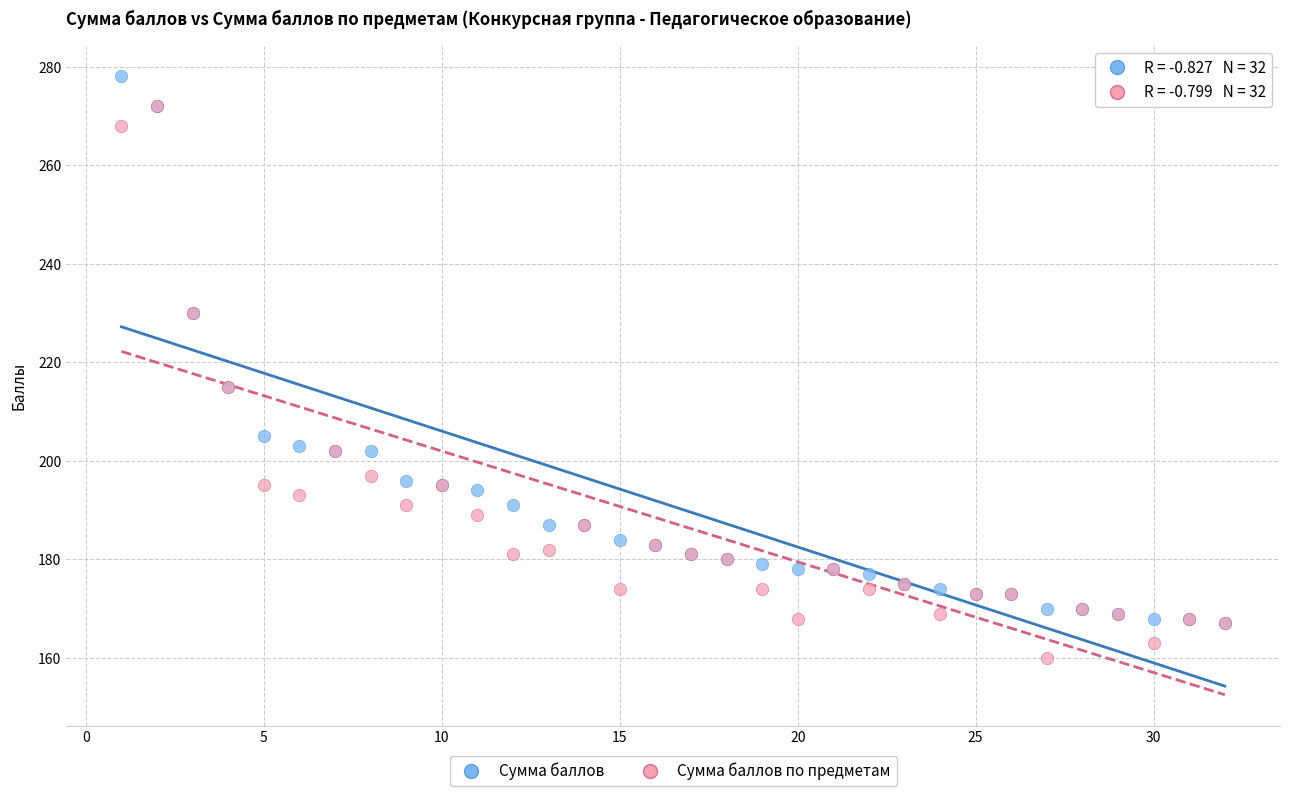

Which series reaches the maximum Y coordinate?

Сумма баллов